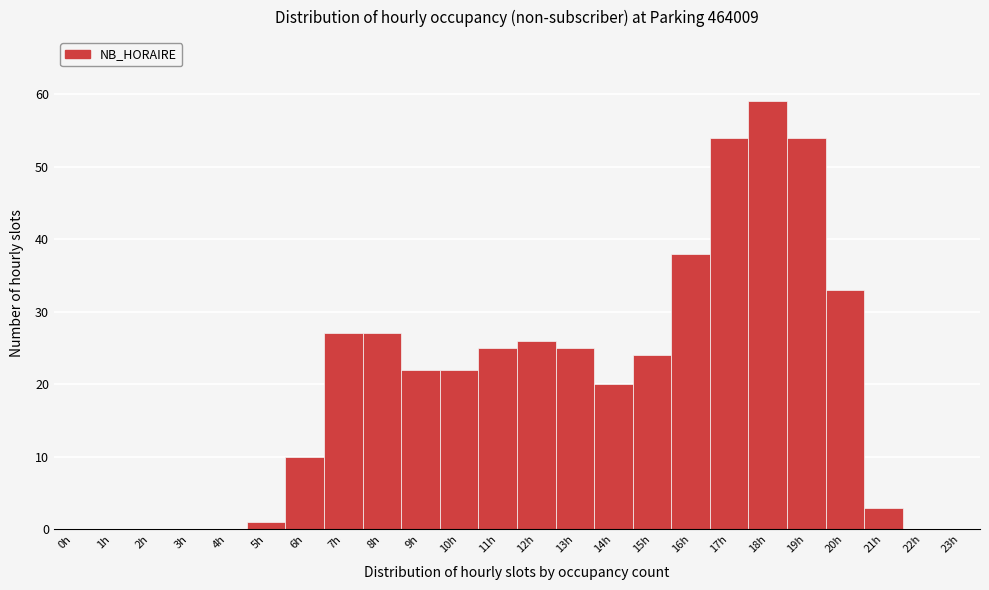

Reading right to left, list all the values displayed in this chart.

23h=0	22h=0	21h=3	20h=33	19h=54	18h=59	17h=54	16h=38	15h=24	14h=20	13h=25	12h=26	11h=25	10h=22	9h=22	8h=27	7h=27	6h=10	5h=1	4h=0	3h=0	2h=0	1h=0	0h=0